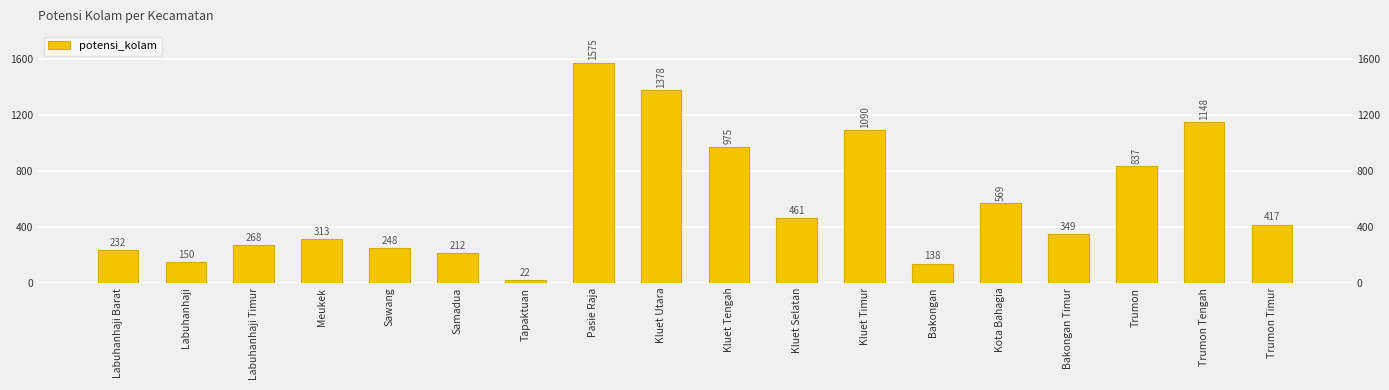

Approximately how many times larger is the value at Trumon Tengah compared to Labuhanhaji Timur?

4.3